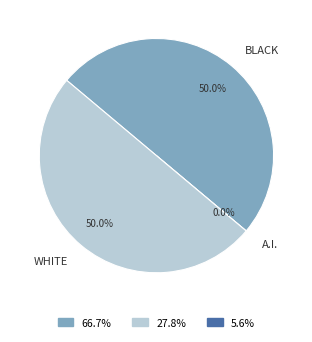

The 1 slice represents 86% of the pie. True or false?

False